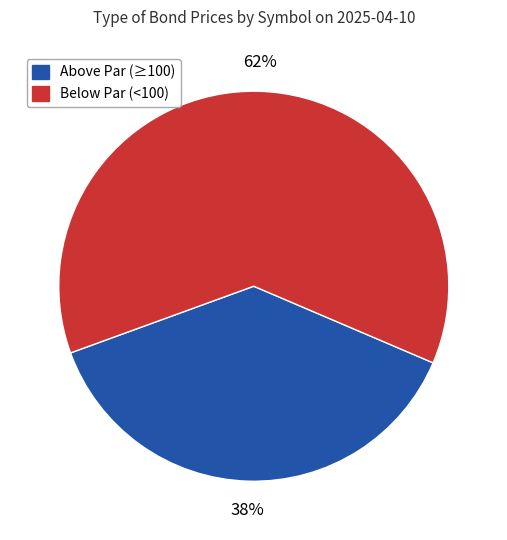

To the nearest percent, what is the average slice percentage?

50%